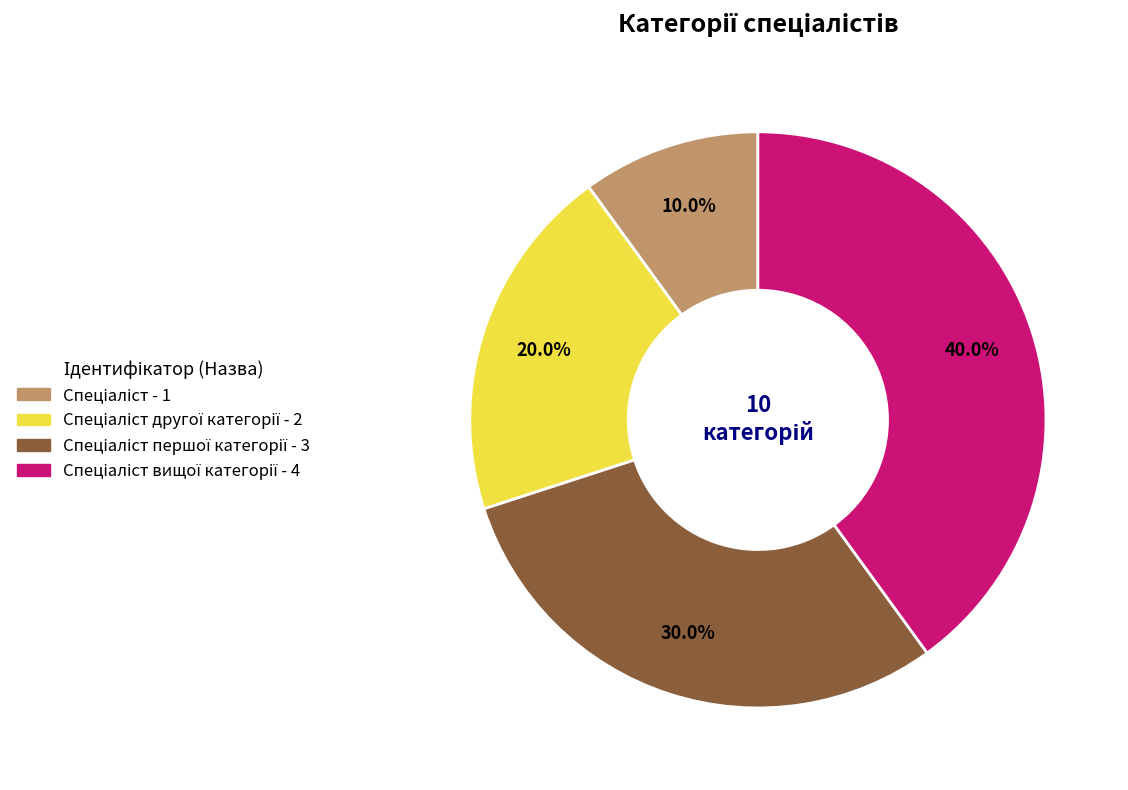

To the nearest percent, what is the difference between the largest and smallest slice percentages?

30%